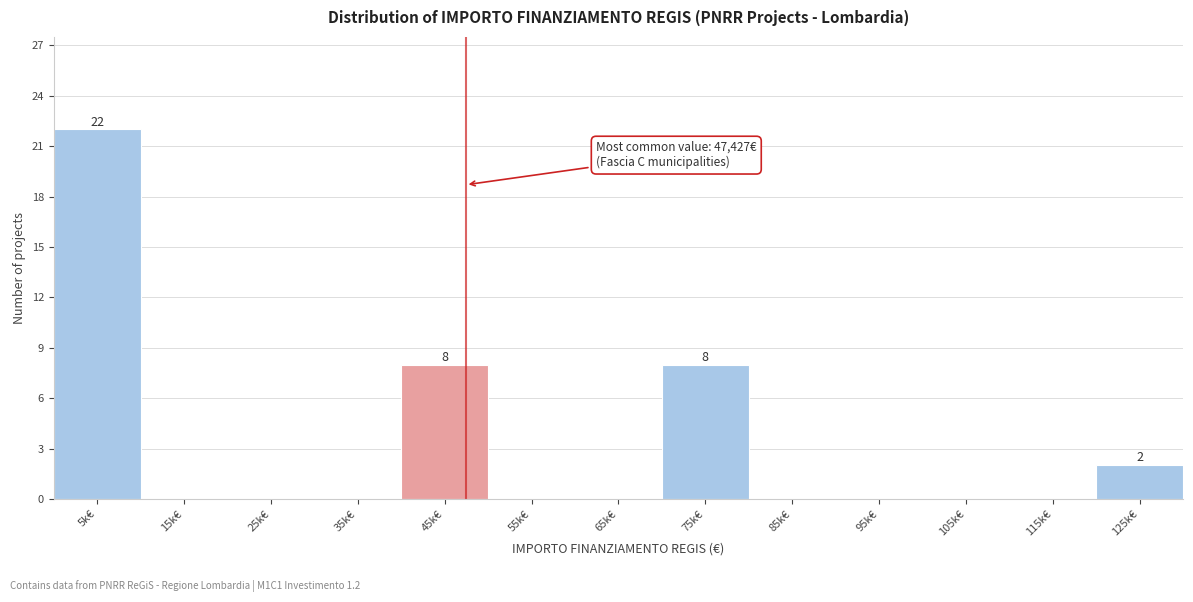

Reading left to right, extract all data points from this chart.

5k€=22	15k€=0	25k€=0	35k€=0	45k€=8	55k€=0	65k€=0	75k€=8	85k€=0	95k€=0	105k€=0	115k€=0	125k€=2